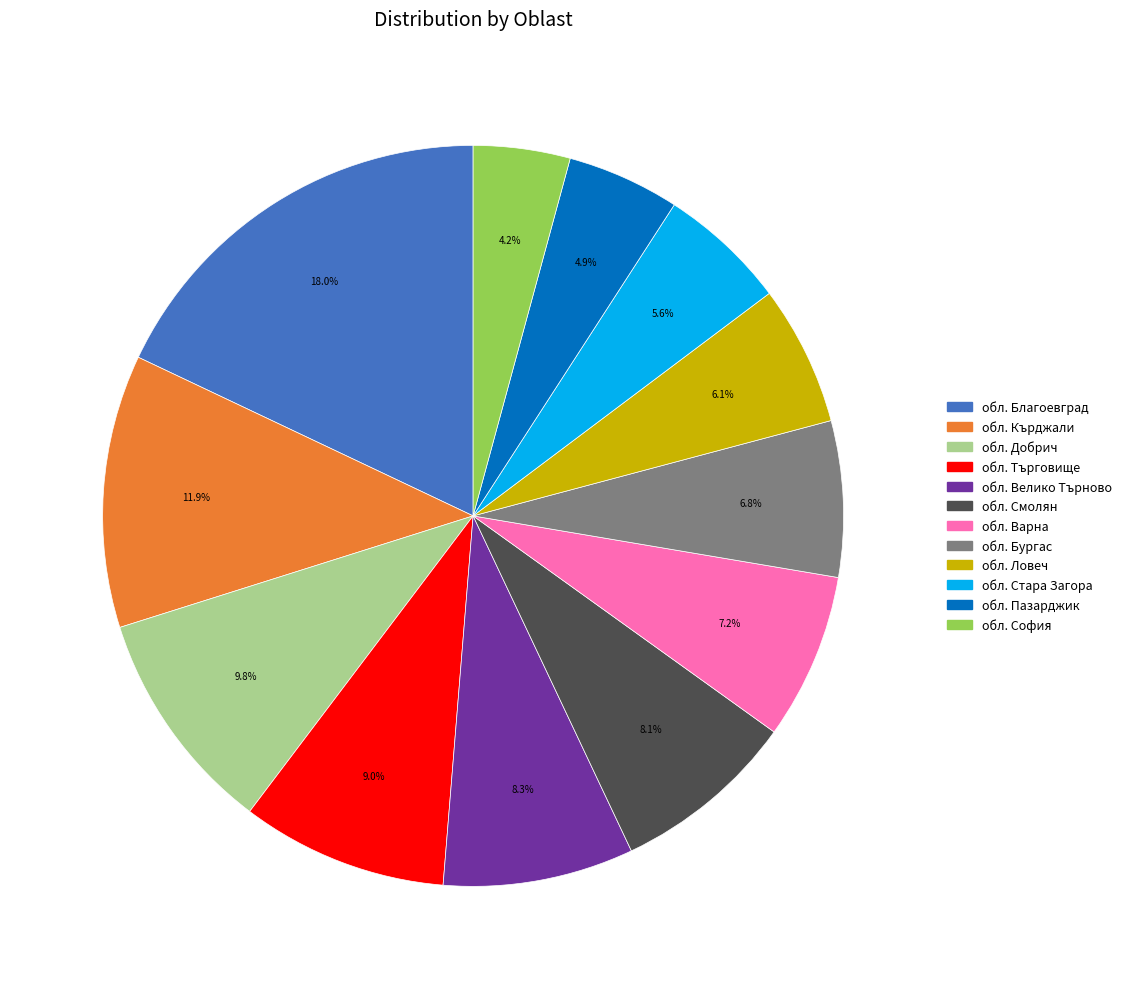

To the nearest percent, what portion does обл. Търговище represent?

9%